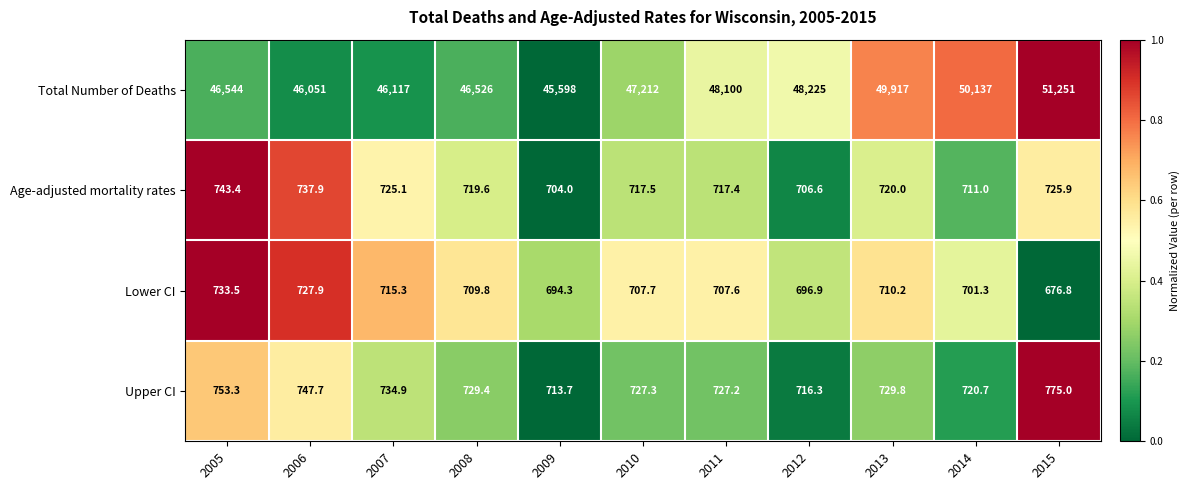

Count the number of categories in the chart.

11